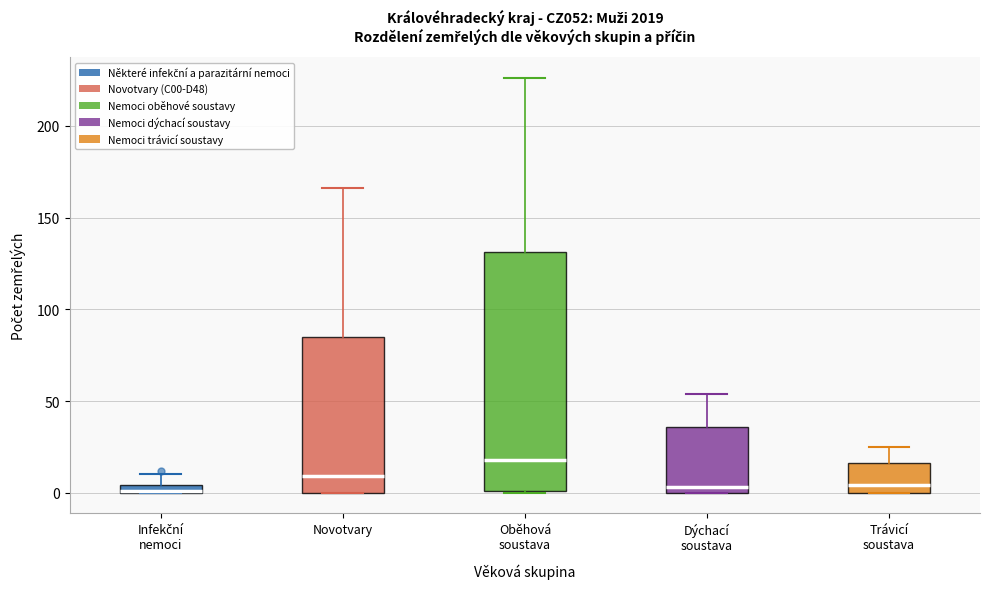

Which box is the tallest, from its lower edge to its upper edge?

Oběhová soustava